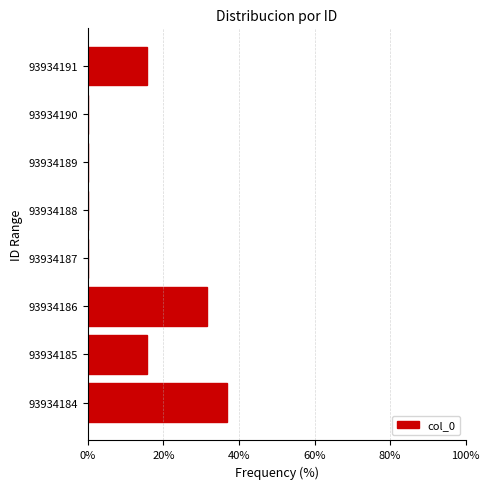

Reading bottom to top, transcribe all the data shown in this chart.

93934184=36.8	93934185=15.8	93934186=31.6	93934187=0.0	93934188=0.0	93934189=0.0	93934190=0.0	93934191=15.8